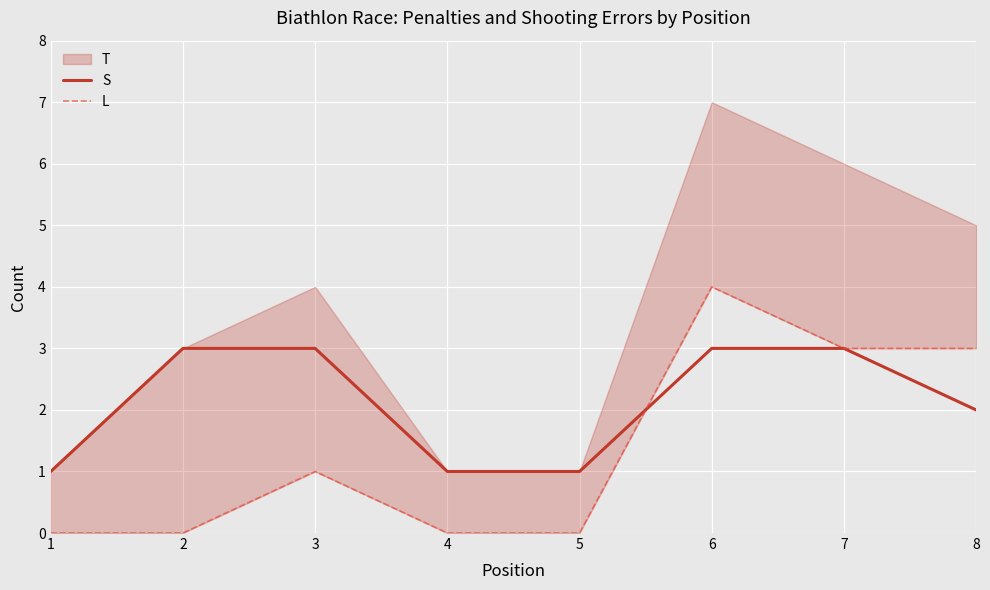

True or false: S has a value of 1 at 6.

False